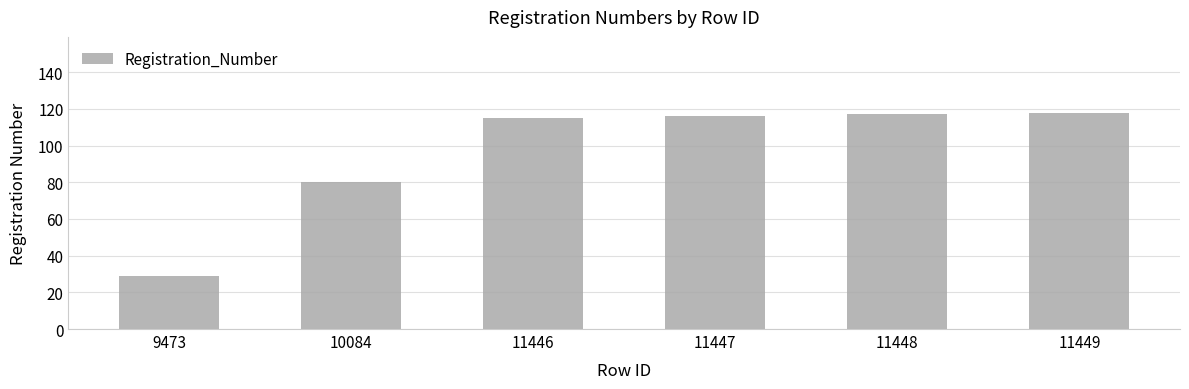

At which label is the value closest to 73?

10084